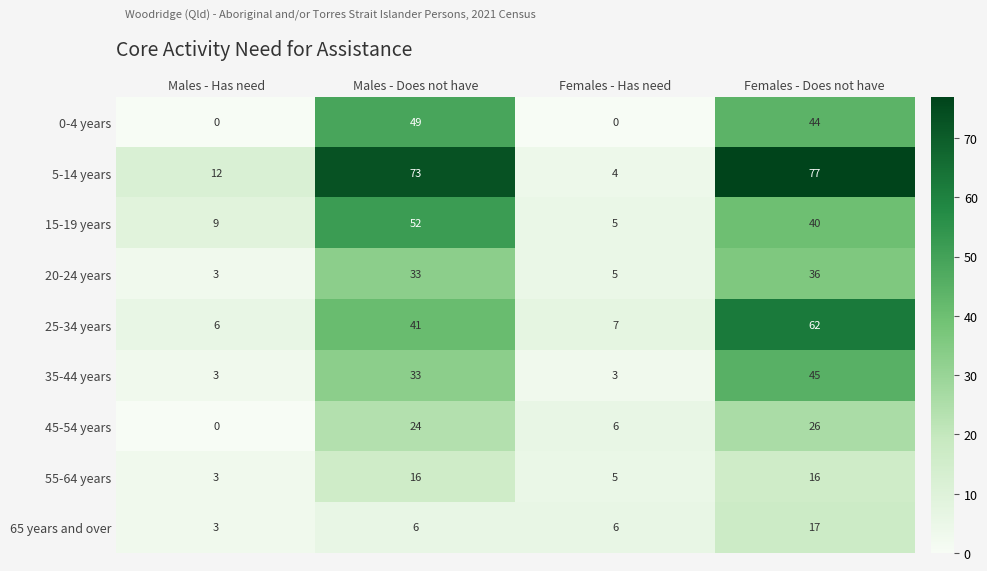

List the series in order of their peak value, lowest first.

55-64 years, 65 years and over, 45-54 years, 20-24 years, 35-44 years, 0-4 years, 15-19 years, 25-34 years, 5-14 years